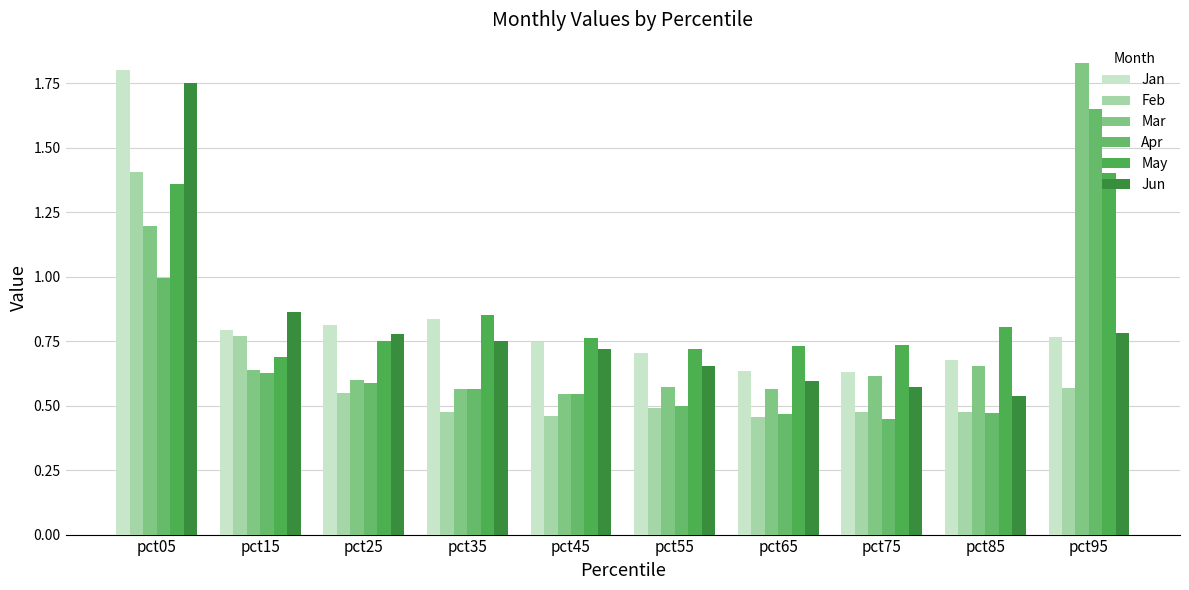

The value of Mar at pct55 is 0.2. True or false?

False